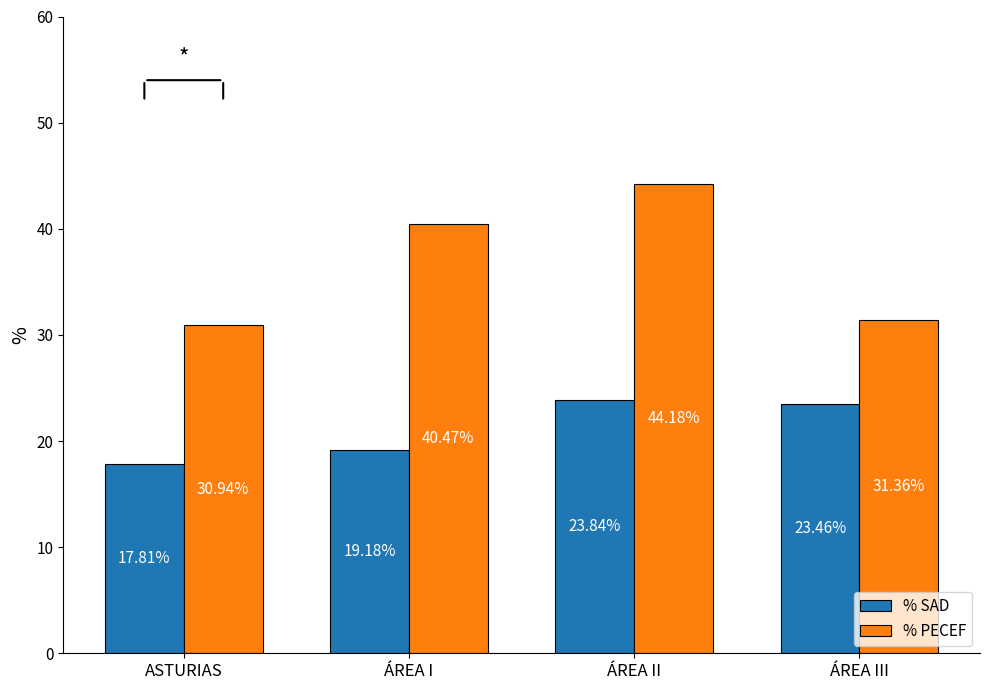

At which category is the sum across all series the highest?

ÁREA II